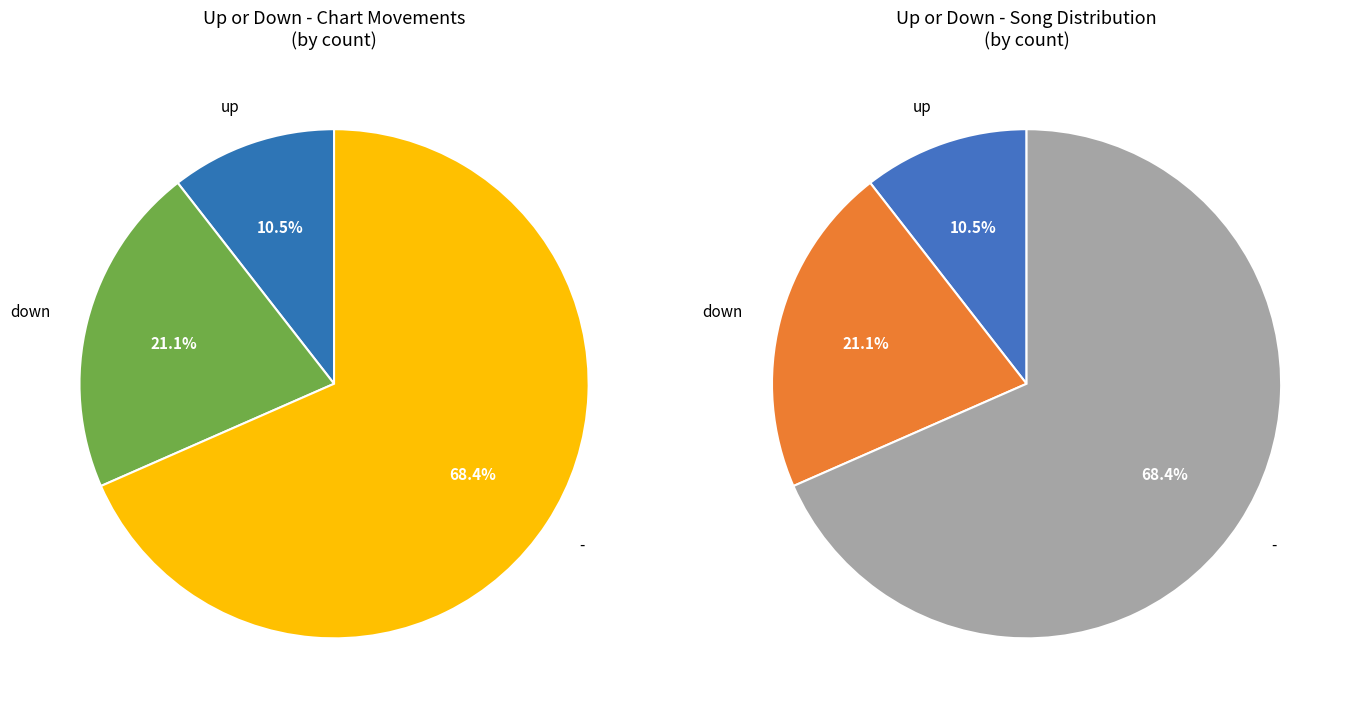

How much of the chart is everything except -?

31.6%